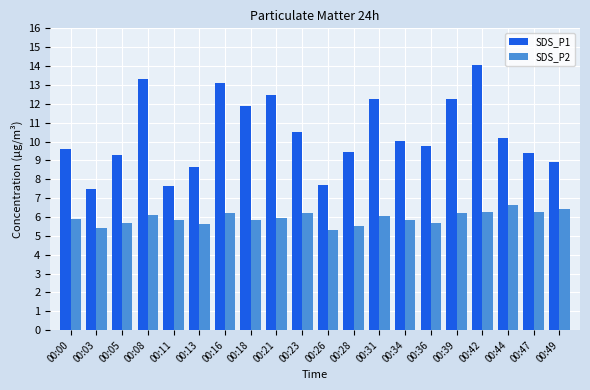

What is the minimum value for SDS_P2?

5.3